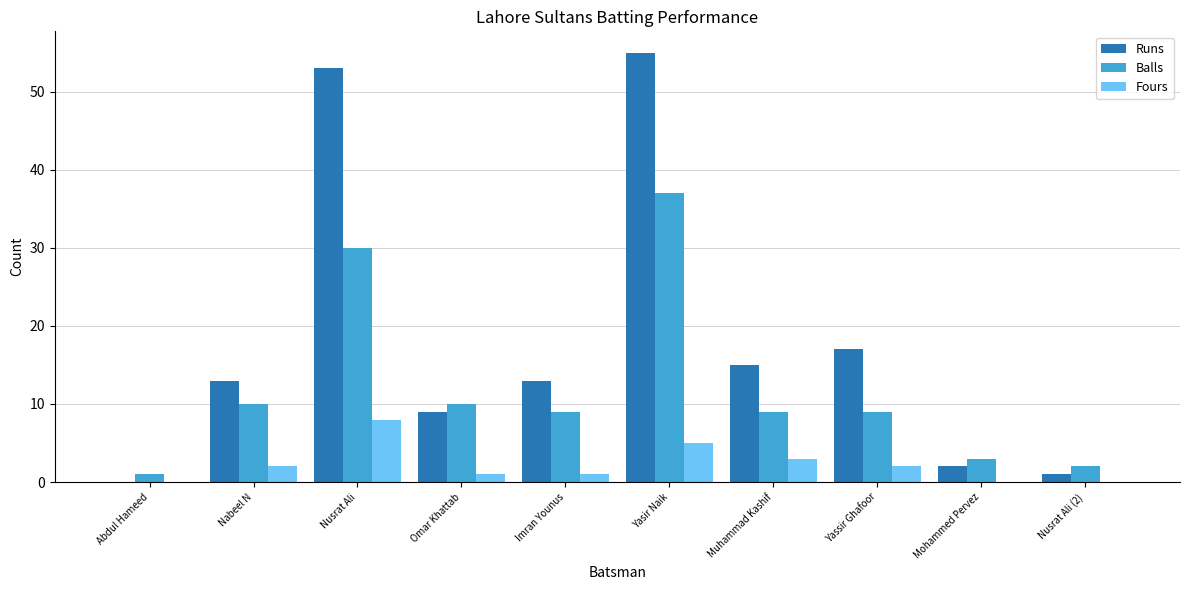

At which category is the sum across all series the highest?

Yasir Naik